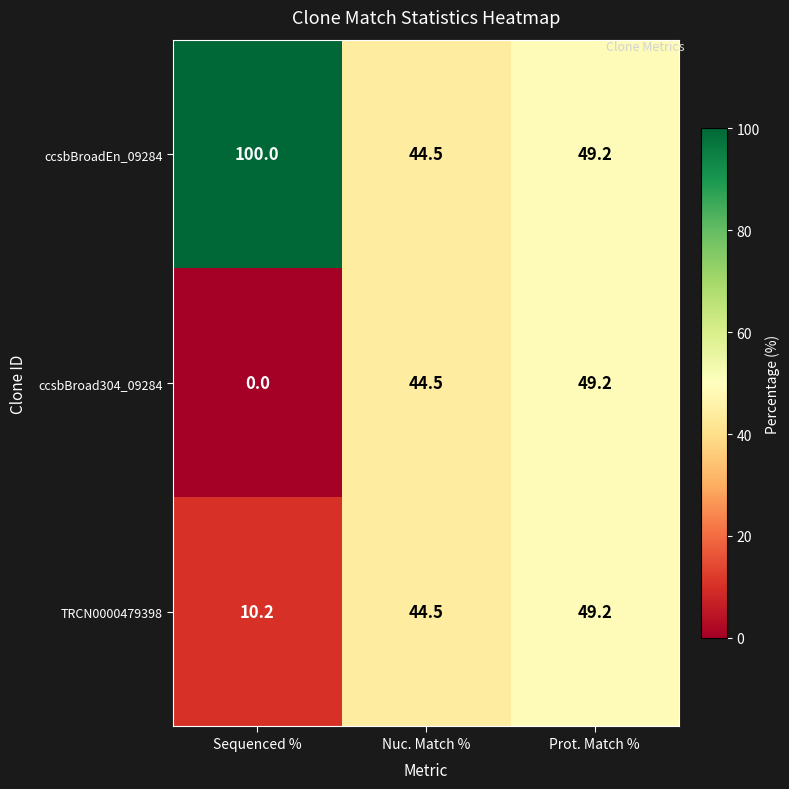

Where does the ccsbBroadEn_09284 series first go above 49?

Sequenced %